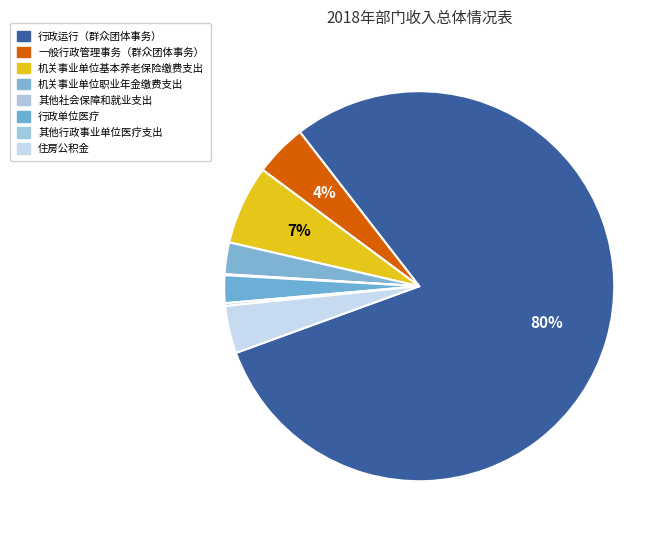

Which slice is the smallest?

其他社会保障和就业支出